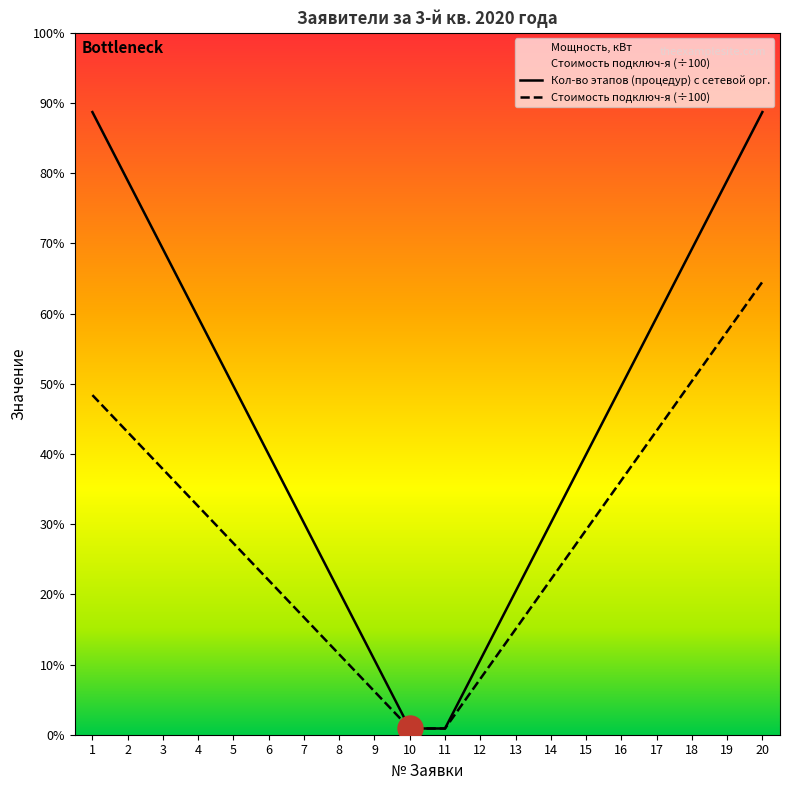

True or false: Кол-во этапов (процедур) с сетевой орг. and Стоимость подключ-я (÷100) intersect in this chart.

False